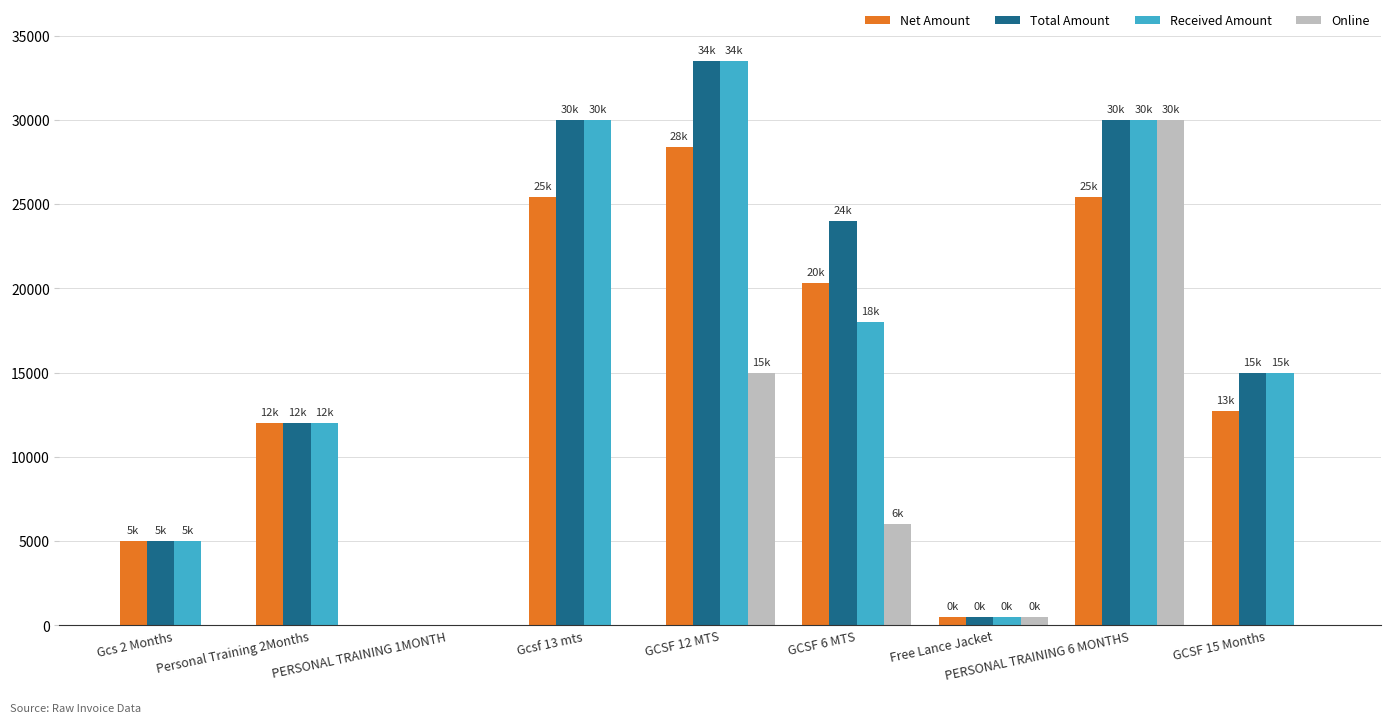

Reading left to right, extract all data points from this chart.

Net Amount: 5000.0	12000.0	0.0	25423.7	28389.7	20339.0	500.0	25423.7	12711.9
Total Amount: 5000.0	12000.0	0.0	30000.0	33500.0	24000.0	500.0	30000.0	15000.0
Received Amount: 5000.0	12000.0	0.0	30000.0	33500.0	18000.0	500.0	30000.0	15000.0
Online: 0.0	0.0	0.0	0.0	15000.0	6000.0	500.0	30000.0	0.0